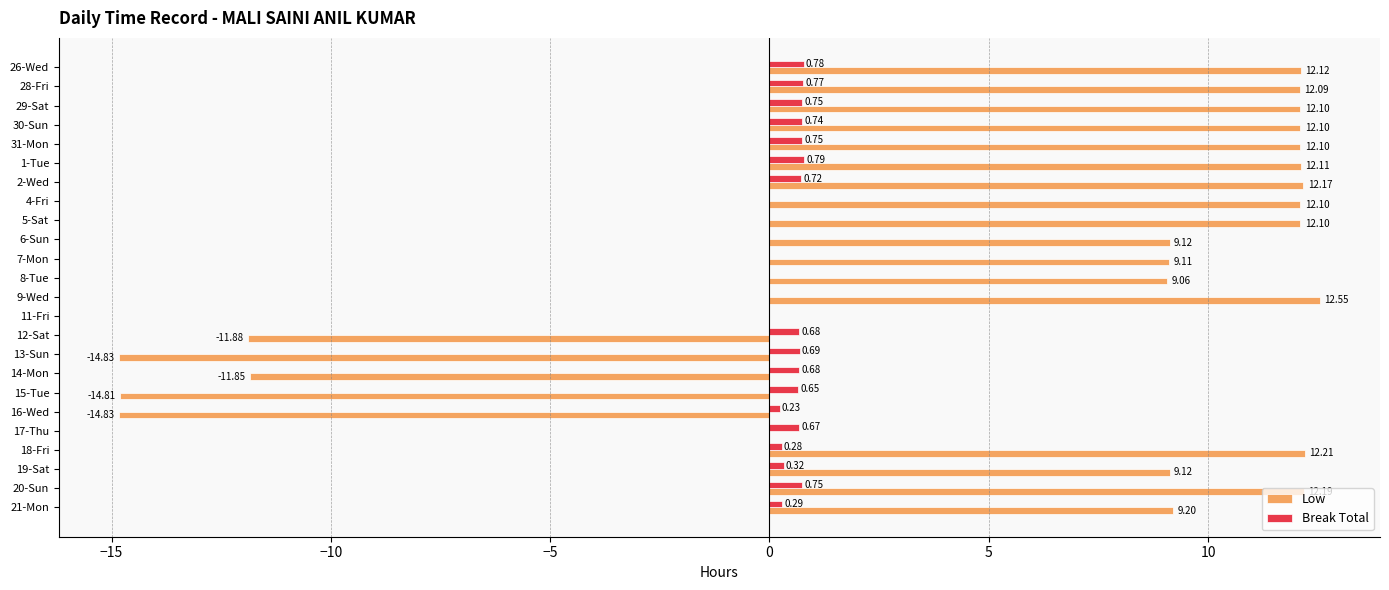

What are all the series names shown in the legend?

Low, Break Total